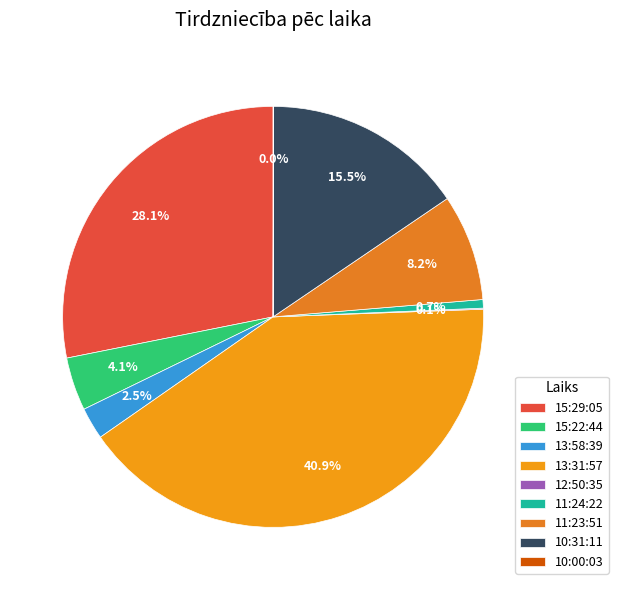

Is it true that 13:58:39 is 17% of the pie?

False